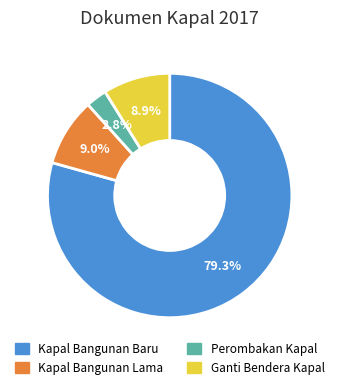

To the nearest percent, what is the average slice percentage?

25%